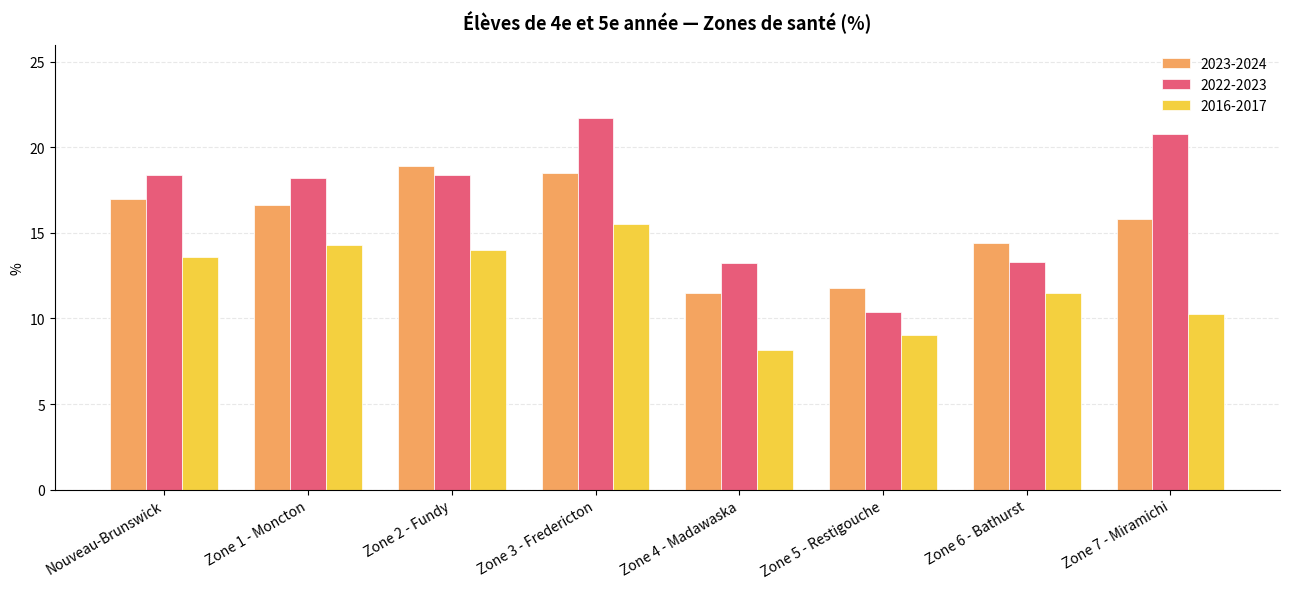

What is the average value of the 2016-2017 series?

12.0